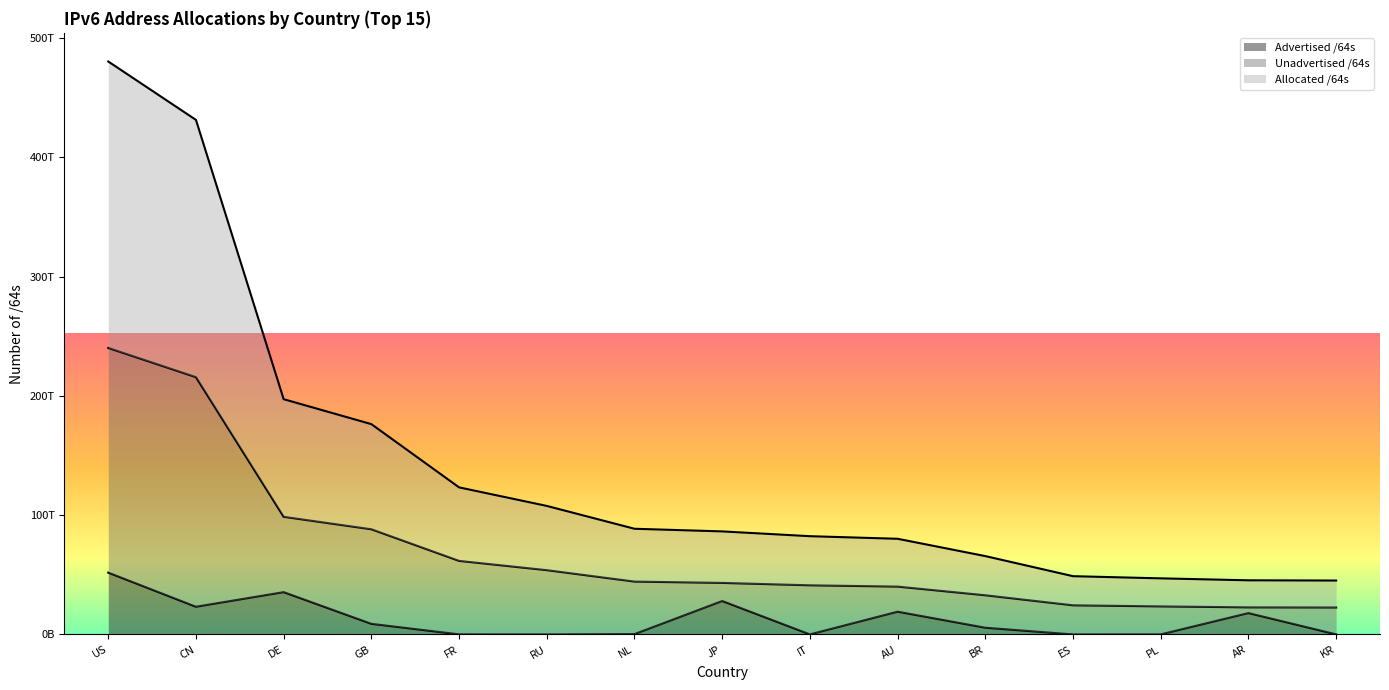

Where is Advertised /64s nearest to the value 25902727200768?

JP